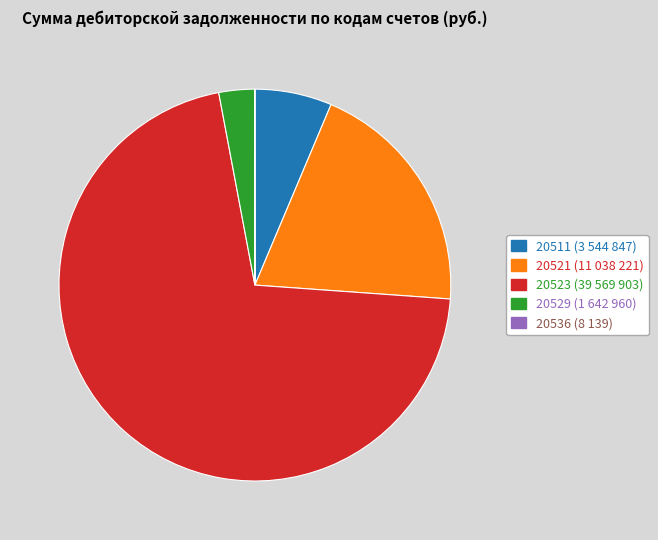

Which slice is the largest?

20523